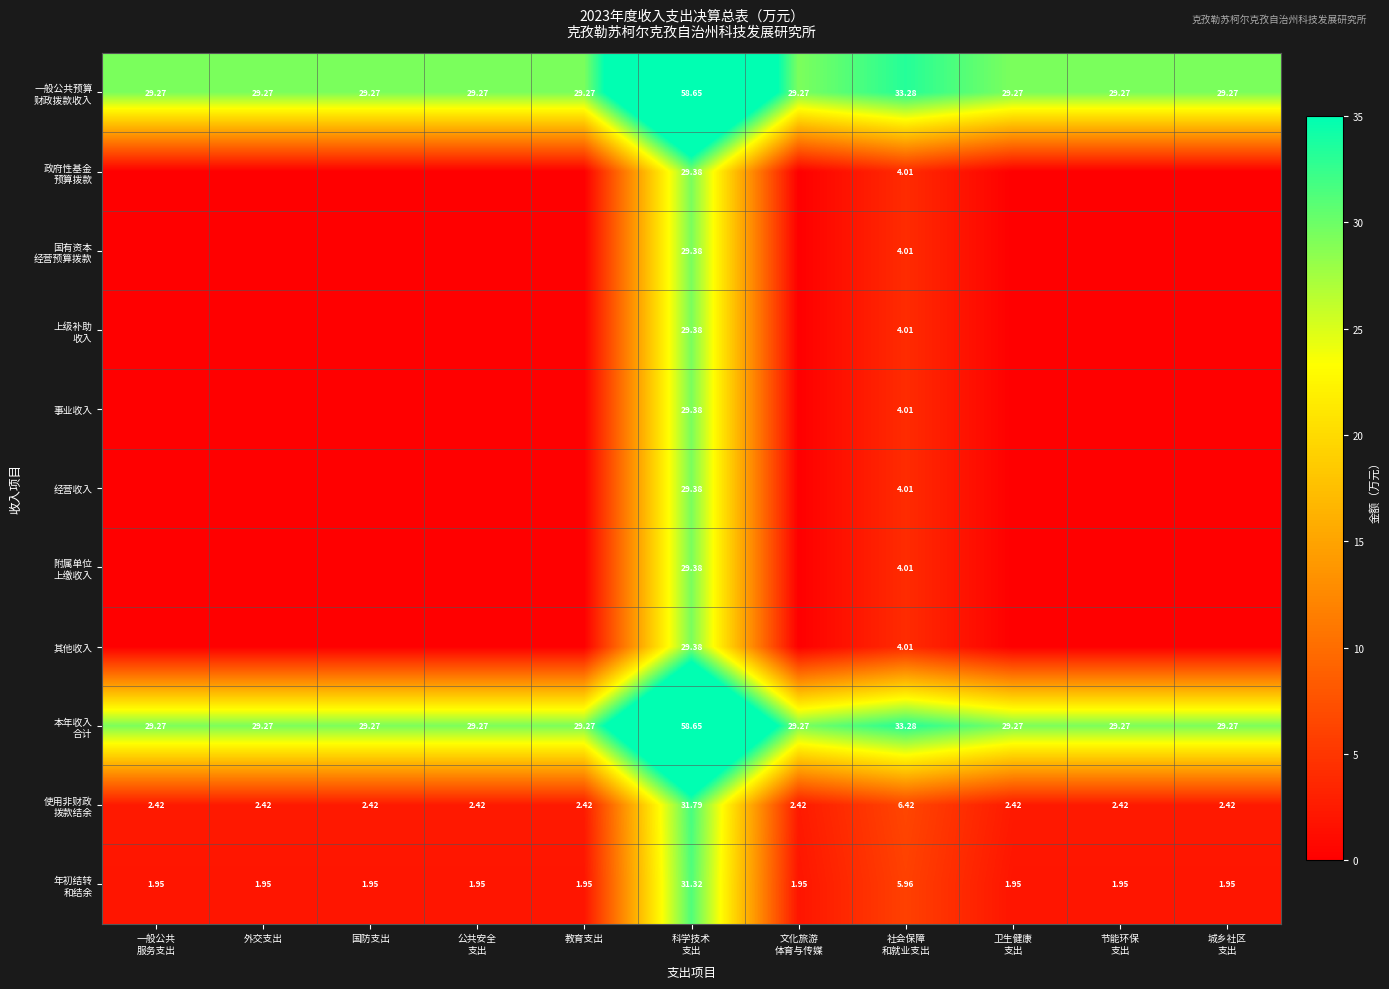

Rank the series by their maximum value, from highest to lowest.

一般公共预算 财政拨款收入, 本年收入 合计, 使用非财政 拨款结余, 年初结转 和结余, 政府性基金 预算拨款, 国有资本 经营预算拨款, 上级补助 收入, 事业收入, 经营收入, 附属单位 上缴收入, 其他收入